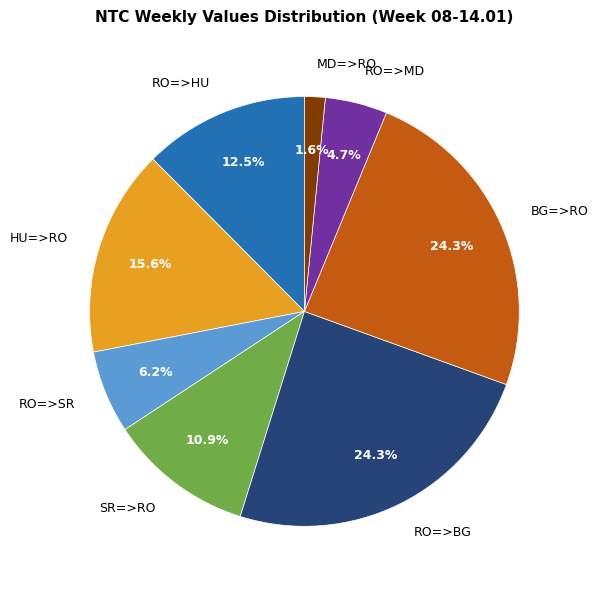

Is it true that RO=>BG is 24% of the pie?

True